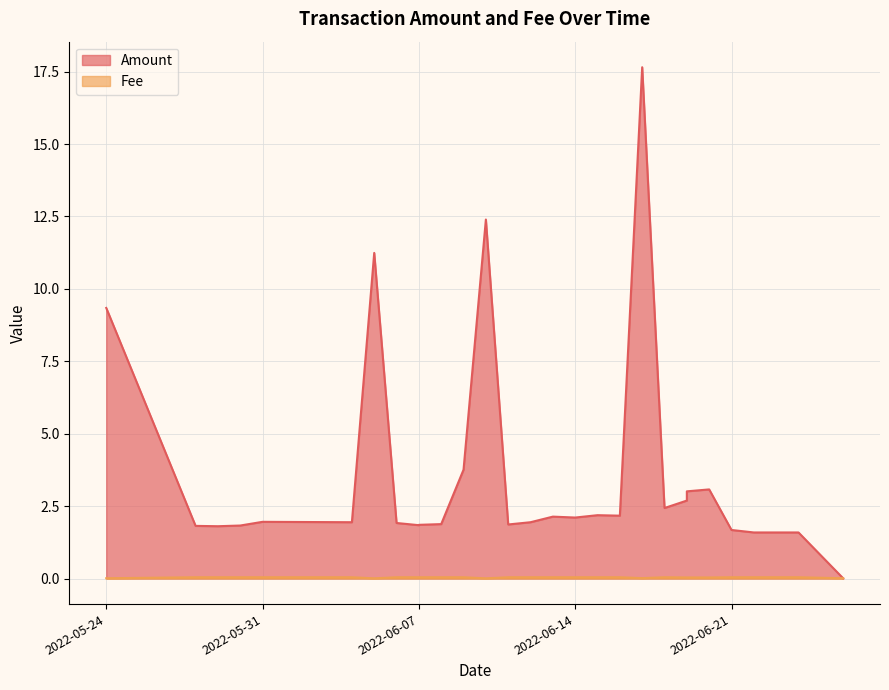

True or false: Fee has a value of 0.0 at 2022-06-07.

True